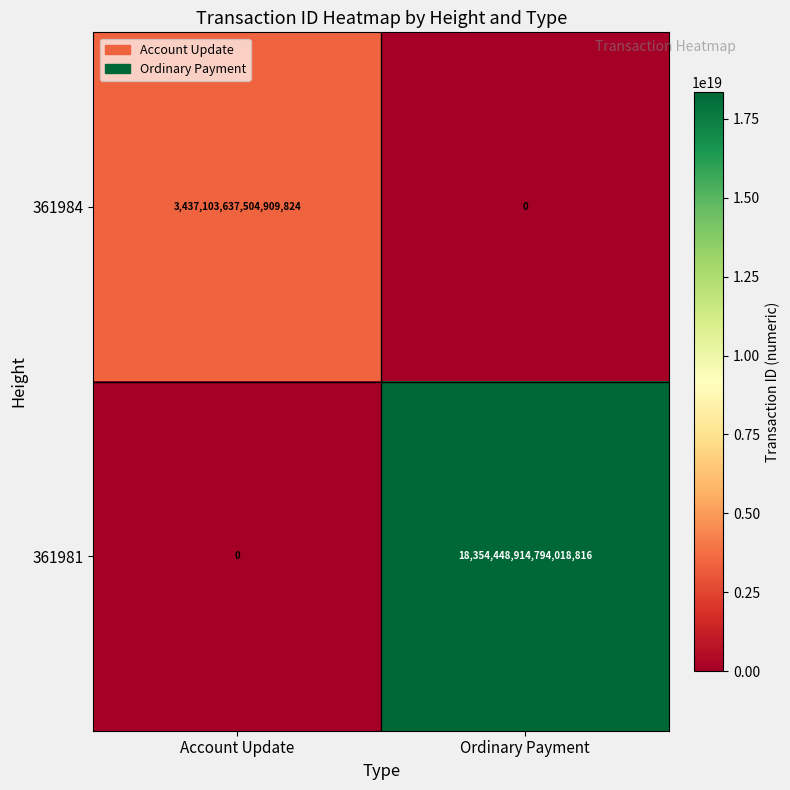

At which category is the sum across all series the highest?

Ordinary Payment